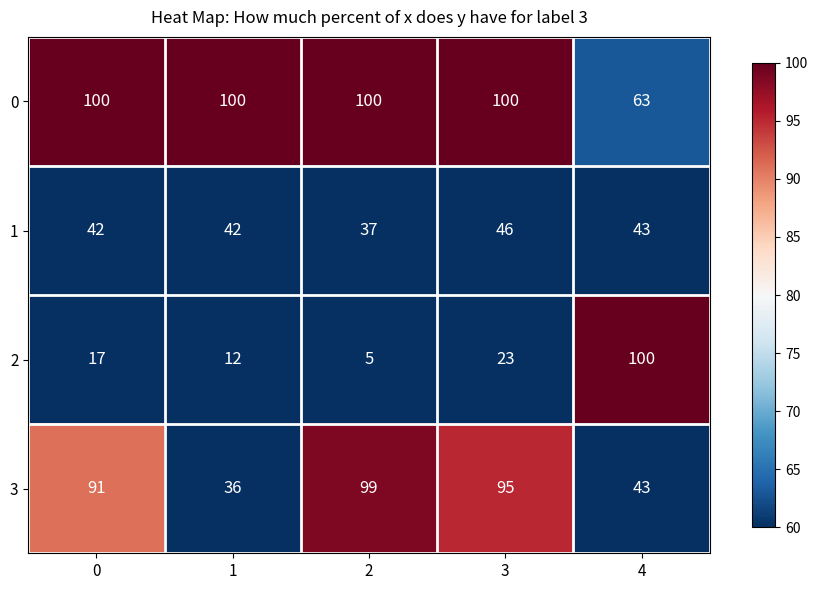

How many distinct data groups are displayed?

4